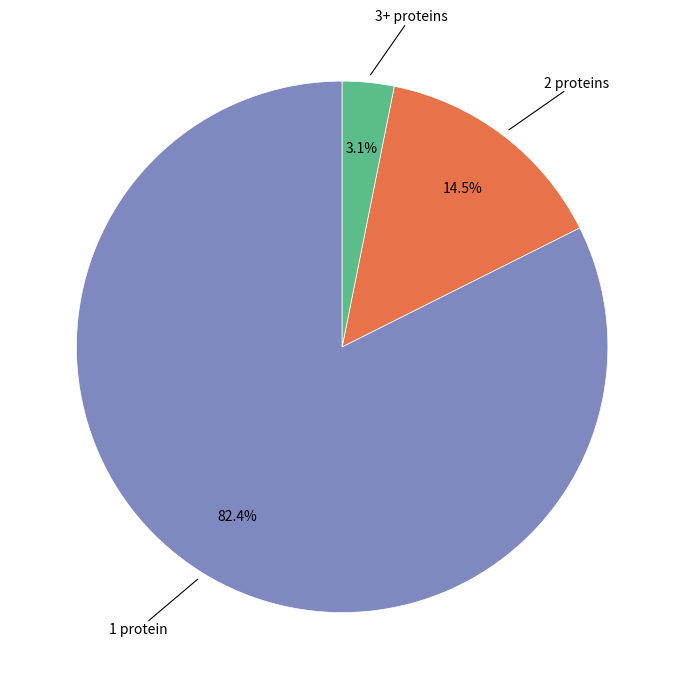

Rank the categories by value from highest to lowest.

1 protein, 2 proteins, 3+ proteins